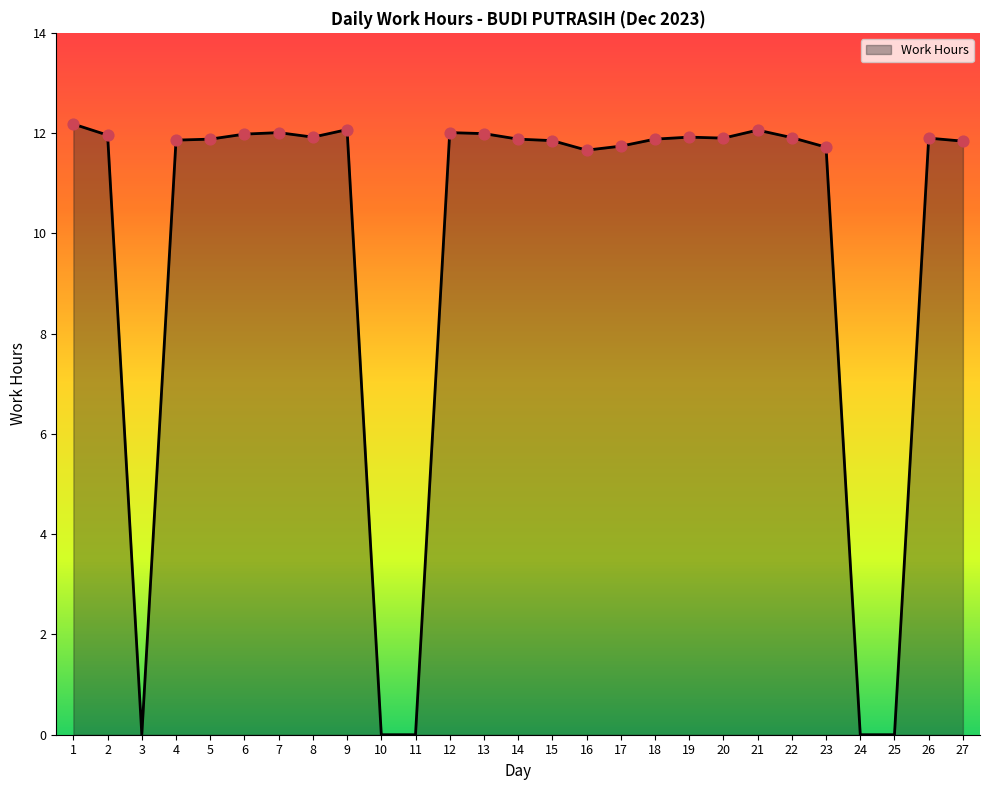

Which has a higher value, 12 or 25?

12